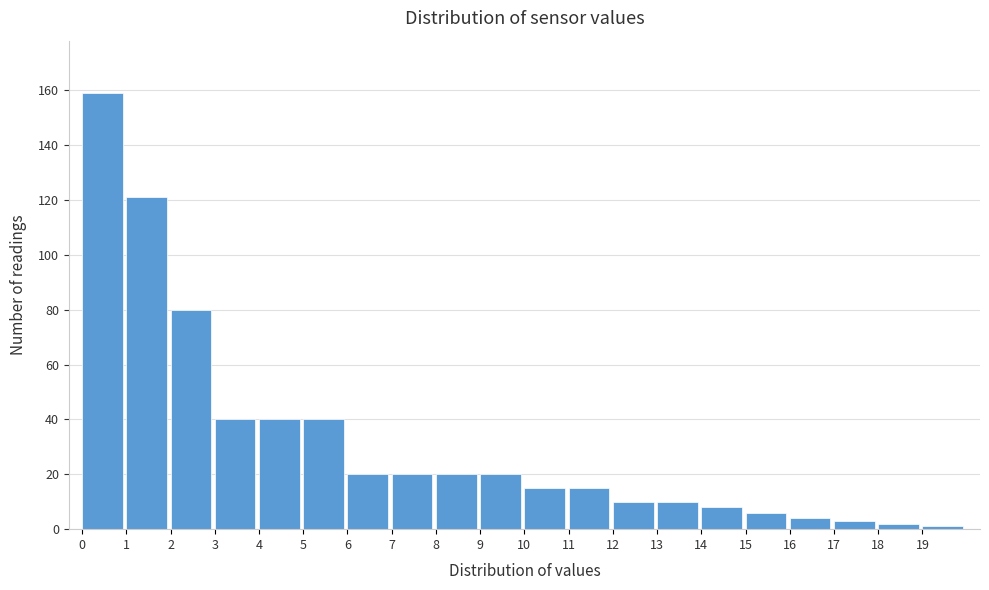

Reading left to right, list every bar in this chart as the range it spans on the x-axis followed by its height. The values are not printed on the chart, so give them approximately, as read against the axis.

0 to 1: 160
1 to 2: 122
2 to 3: 80
3 to 4: 40
4 to 5: 40
5 to 6: 40
6 to 7: 20
7 to 8: 20
8 to 9: 20
9 to 10: 20
10 to 11: 16
11 to 12: 16
12 to 13: 10
13 to 14: 10
14 to 15: 8
15 to 16: 6
16 to 17: 4
17 to 18: 4
18 to 19: 2
19 to 20: under 2